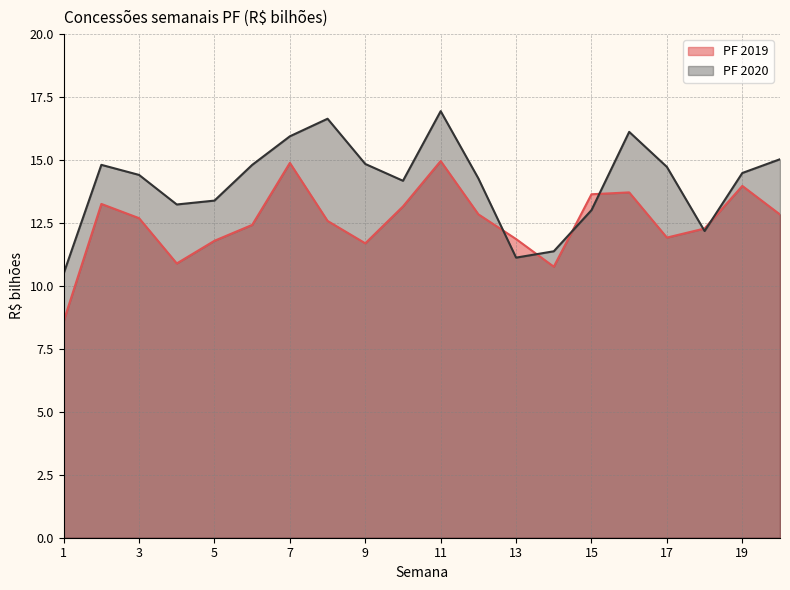

At which category is the sum across all series the highest?

11